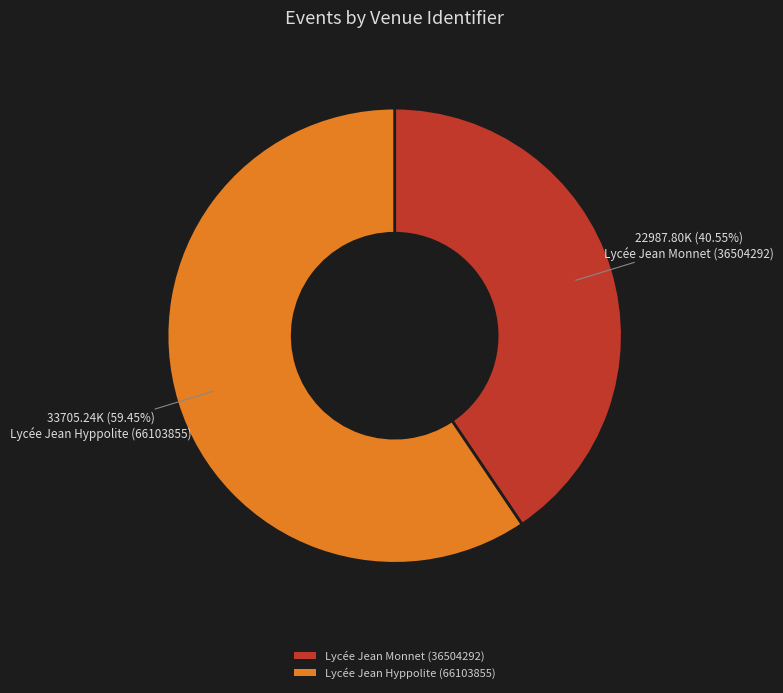

How many segments does this pie chart have?

2